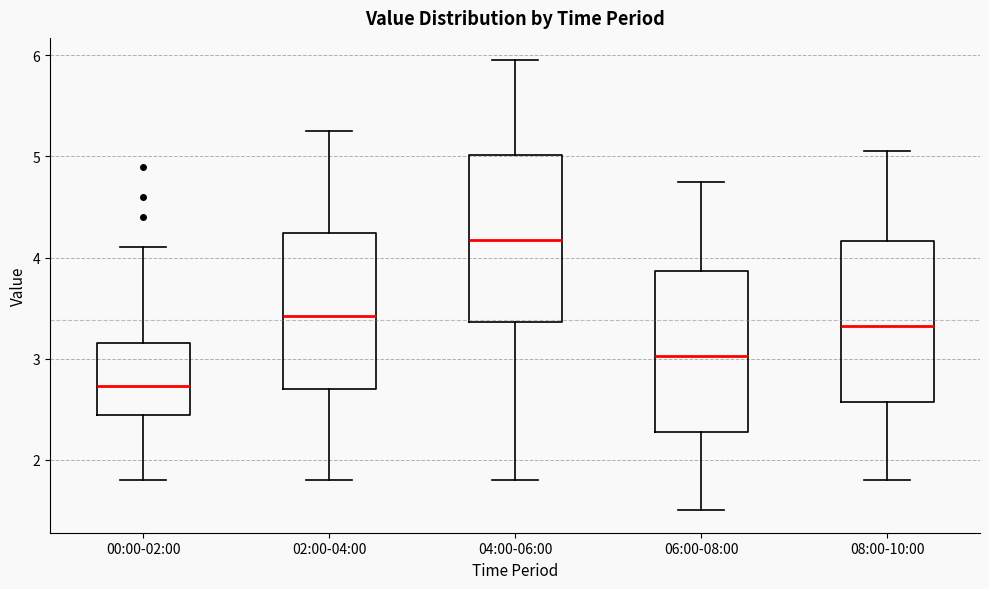

Reading left to right, read every box against the y-axis: the position of its median line, the range the box covers, and the ends of its whiskers. The values are not printed on the chart, so give them approximately, as read against the axis.

00:00-02:00: median 2.7, box 2.4 to 3.2, whiskers 1.8 to 4.1
02:00-04:00: median 3.4, box 2.7 to 4.2, whiskers 1.8 to 5.3
04:00-06:00: median 4.2, box 3.4 to 5.0, whiskers 1.8 to 6.0
06:00-08:00: median 3.0, box 2.3 to 3.9, whiskers 1.5 to 4.8
08:00-10:00: median 3.3, box 2.6 to 4.2, whiskers 1.8 to 5.1